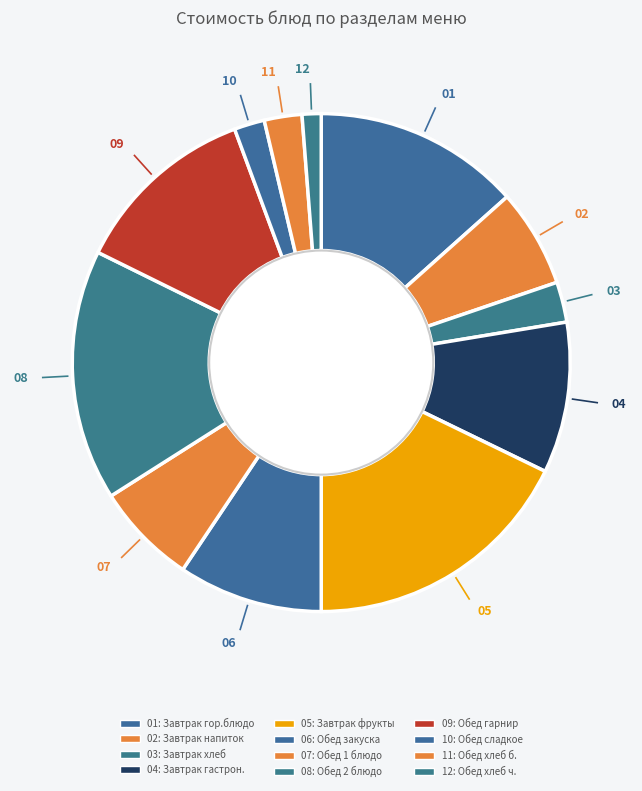

Which slice is the smallest?

12